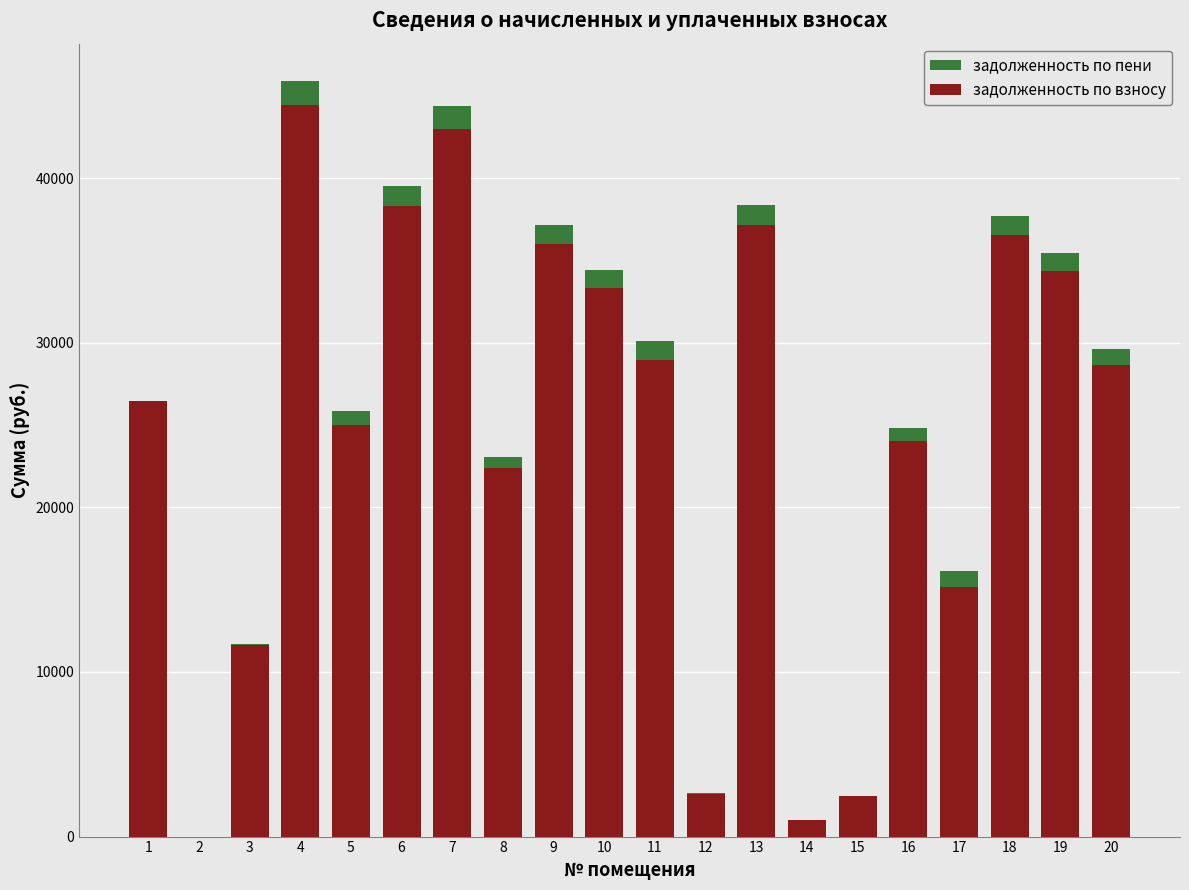

Between 11 and 4, which is larger?

4